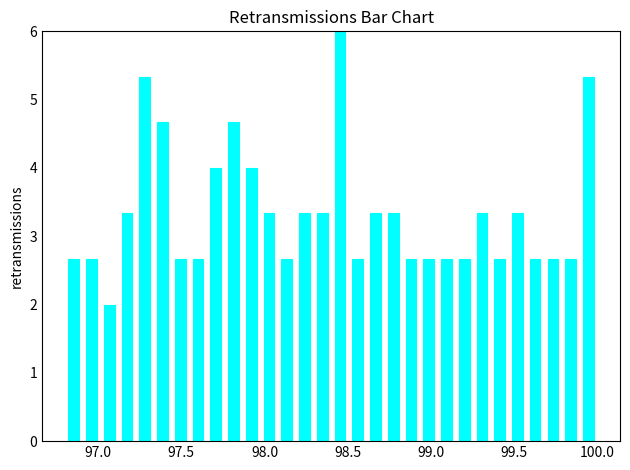

Read against the x-axis, roughly where is the centre of the tallest bar?

98.45